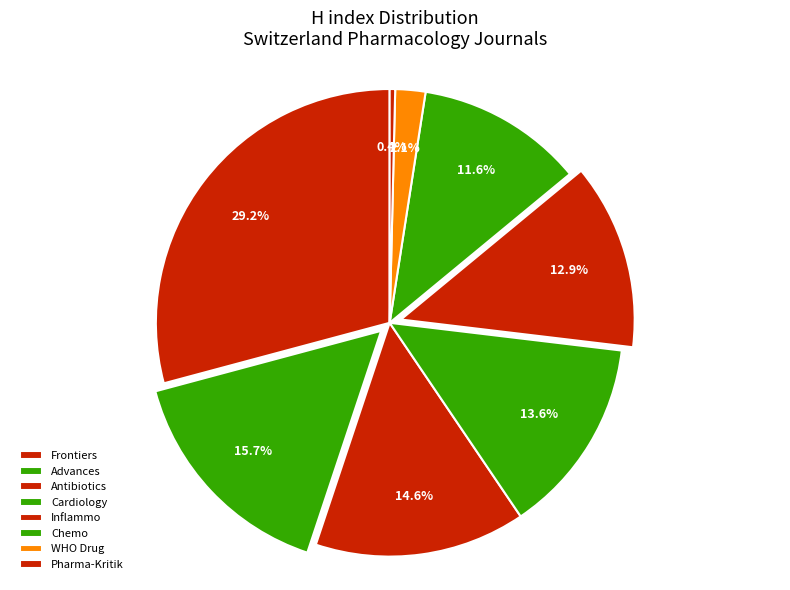

Rank the categories by value from highest to lowest.

Frontiers in Pharmacology, Advances in Therapy, Antibiotics, Cardiology, Inflammopharmacology, Chemotherapy, WHO Drug Information, Pharma-Kritik